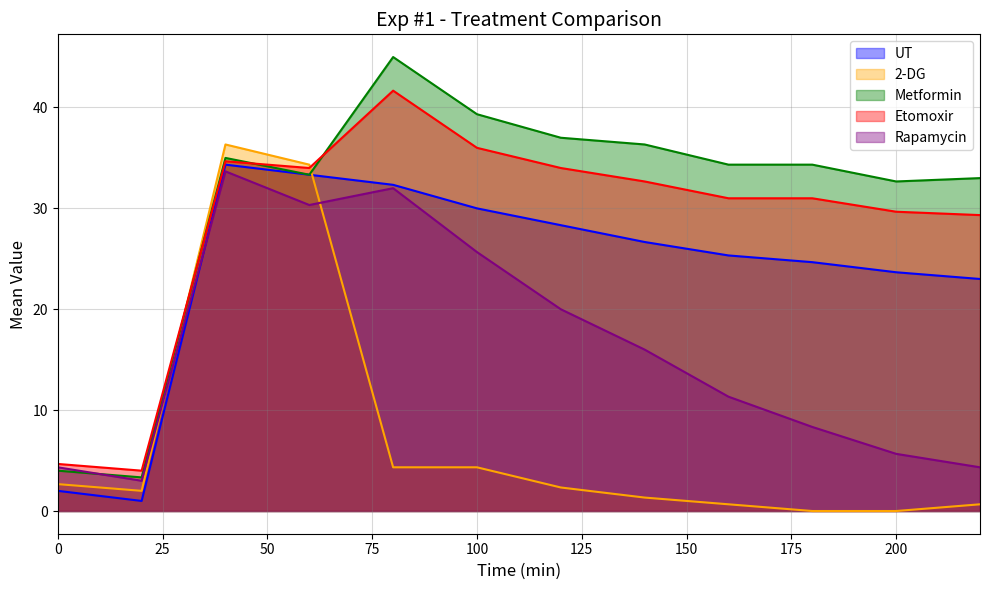

Which category has the lowest value in the Metformin series?

20